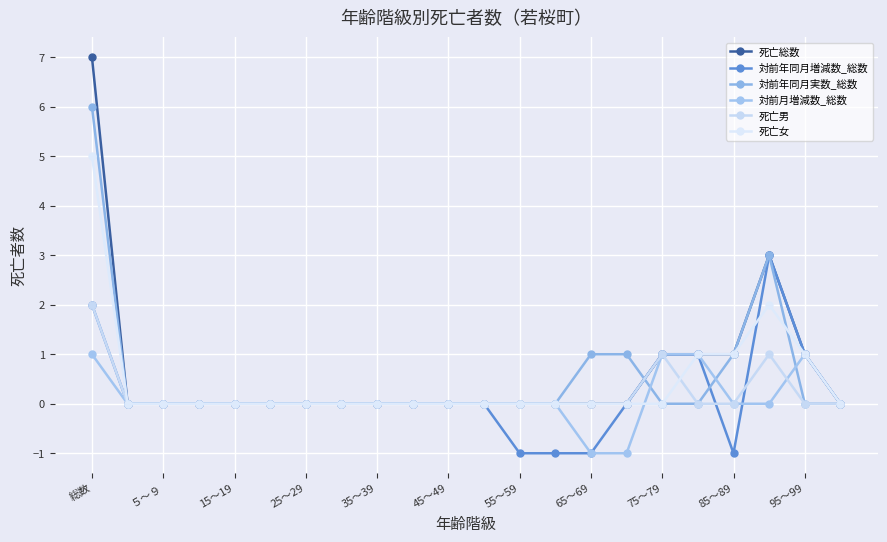

What are all the series names shown in the legend?

死亡総数, 対前年同月増減数_総数, 対前年同月実数_総数, 対前月増減数_総数, 死亡男, 死亡女